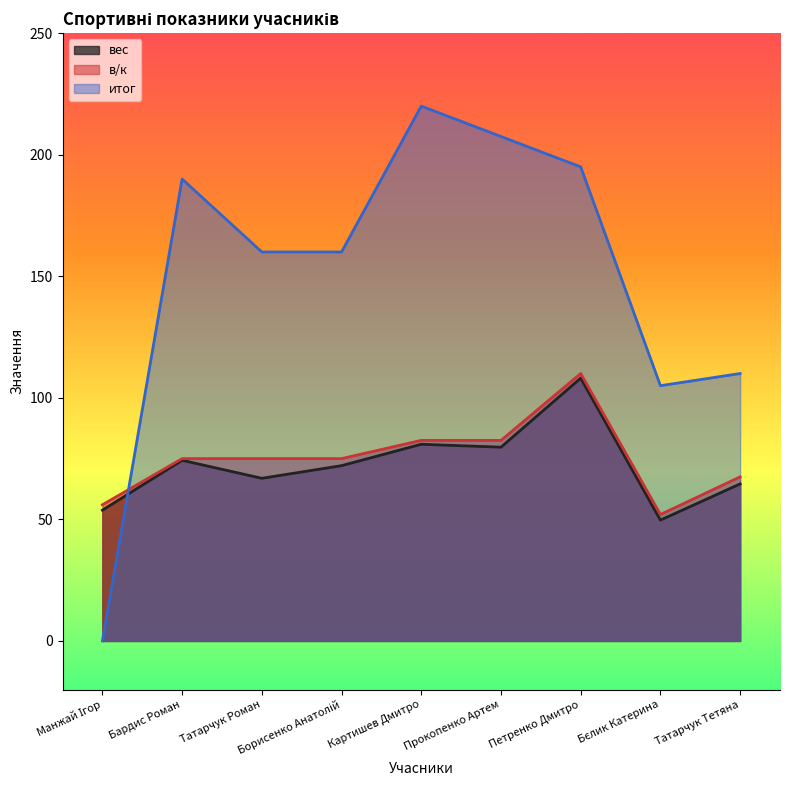

Does the chart display data point markers on the line(s)?

No